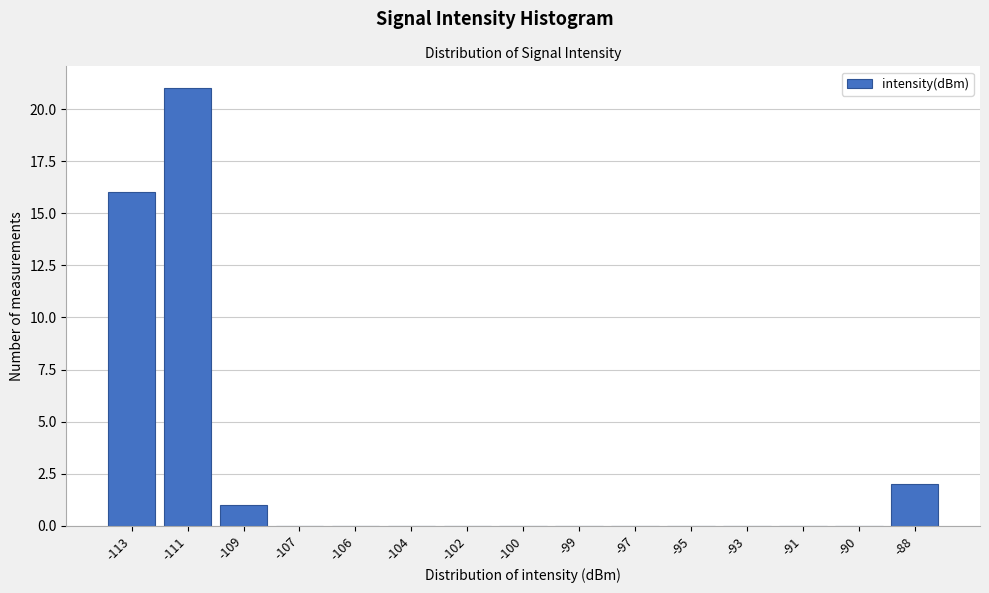

Reading left to right, what are all the values shown in this chart?

-113=16	-111=21	-109=1	-107=0	-106=0	-104=0	-102=0	-100=0	-99=0	-97=0	-95=0	-93=0	-91=0	-90=0	-88=2